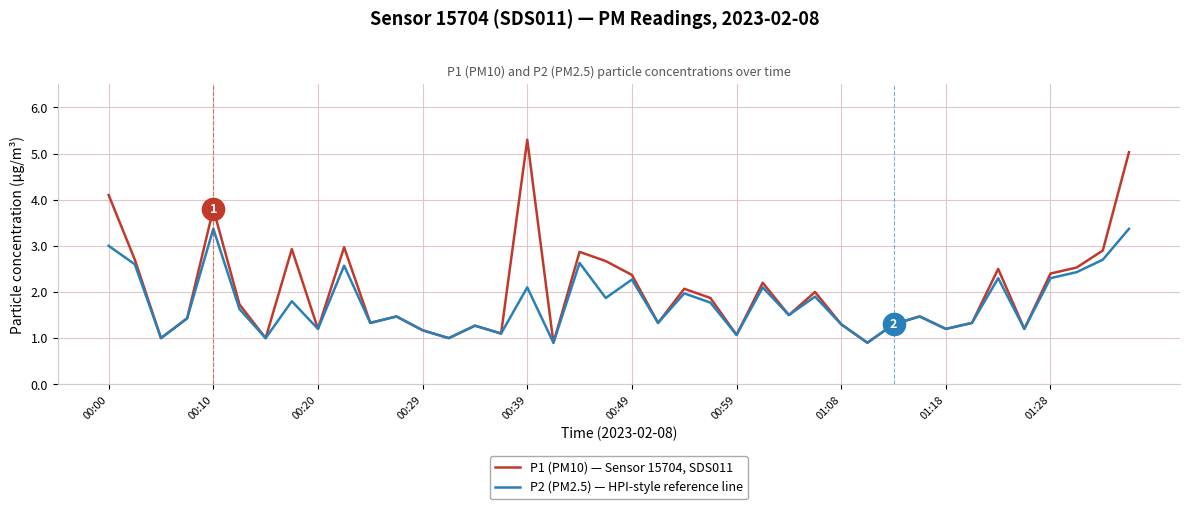

Rank the series by their maximum value, from highest to lowest.

P1 (PM10) — Sensor 15704, SDS011, P2 (PM2.5) — HPI-style reference line